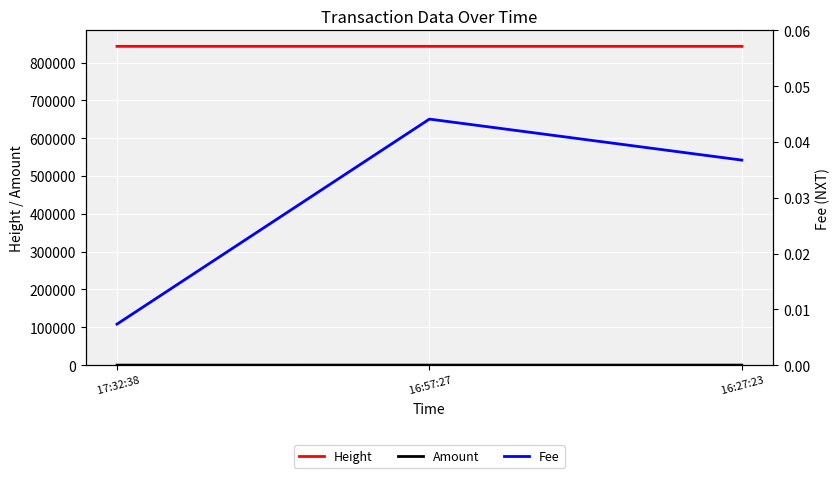

Which has a higher value,  16:57:27 or  17:32:38?

 17:32:38